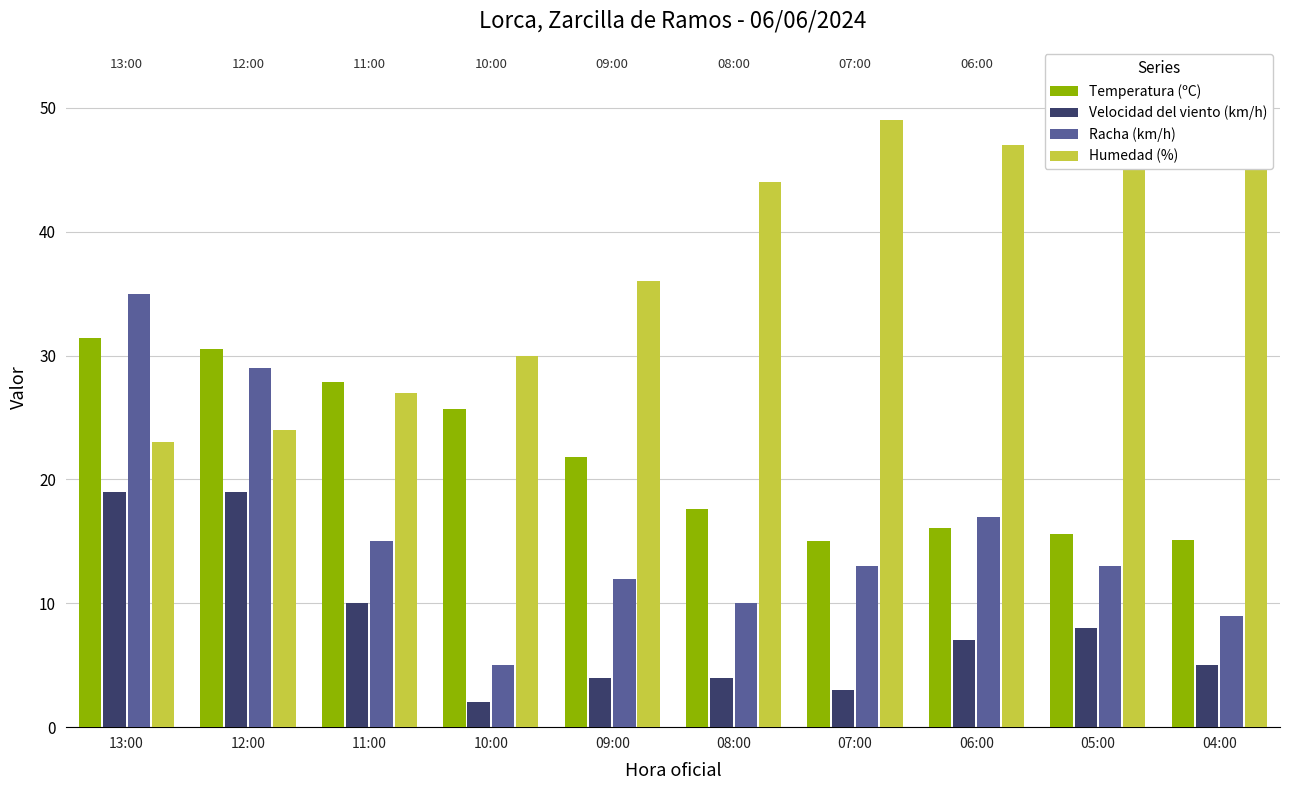

Rank the series by their maximum value, from lowest to highest.

Velocidad del viento (km/h), Temperatura (ºC), Racha (km/h), Humedad (%)